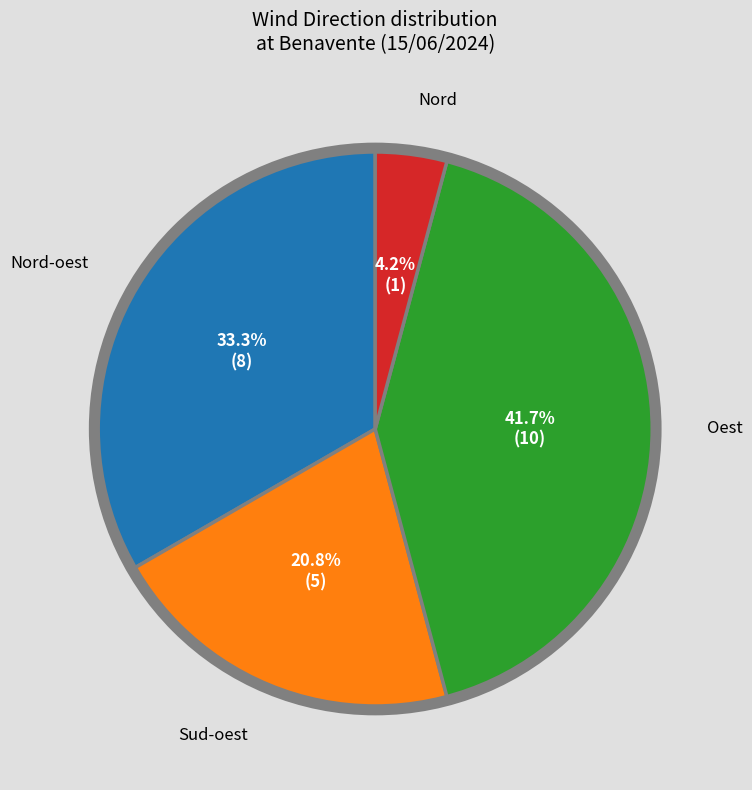

Is there any slice that represents more than half of the pie?

No